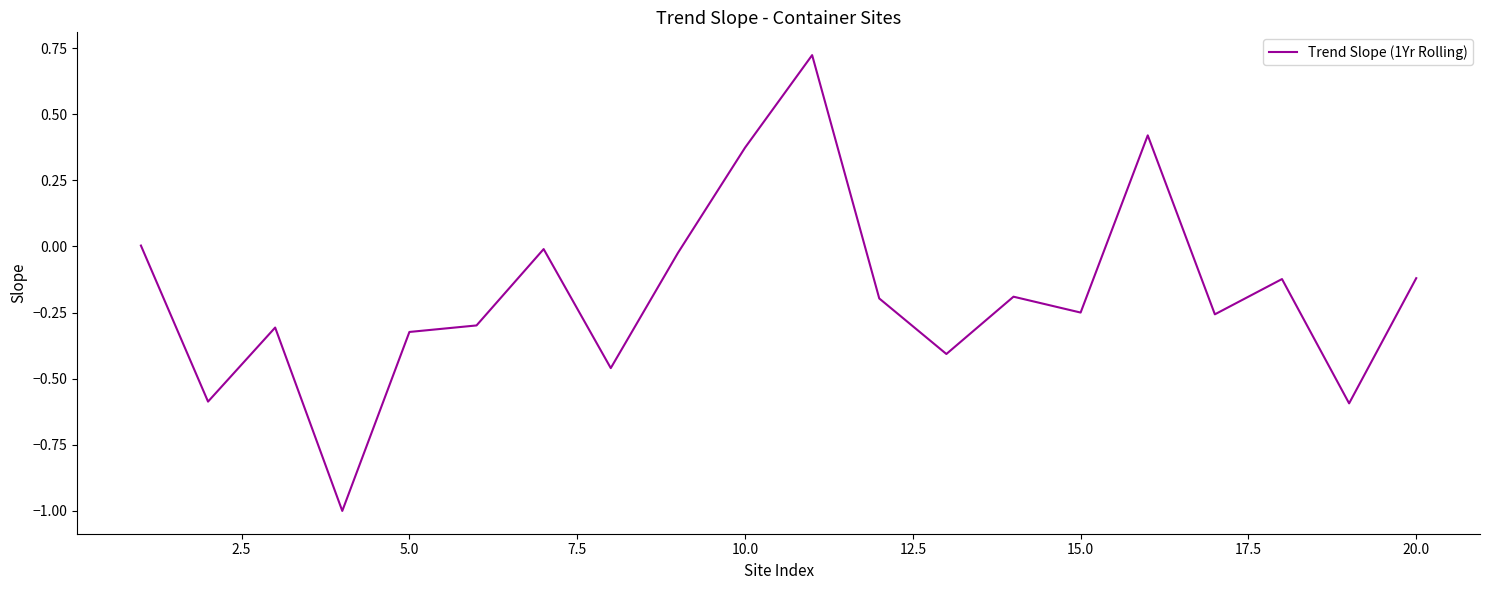

What is the smallest value displayed?

-1.0